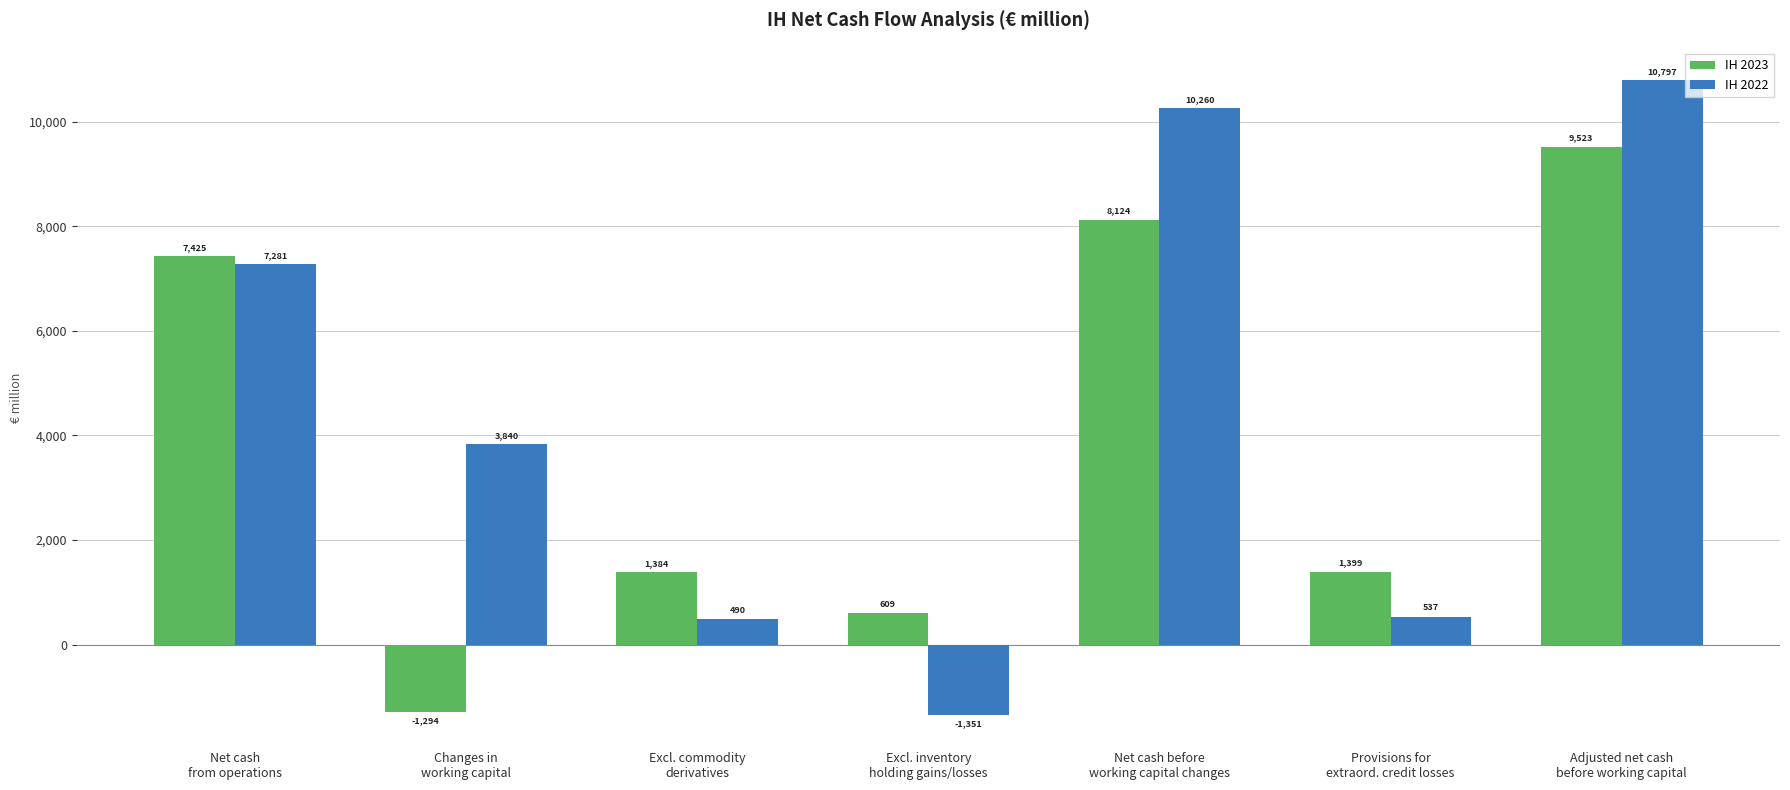

What is the maximum value for IH 2022?

10797